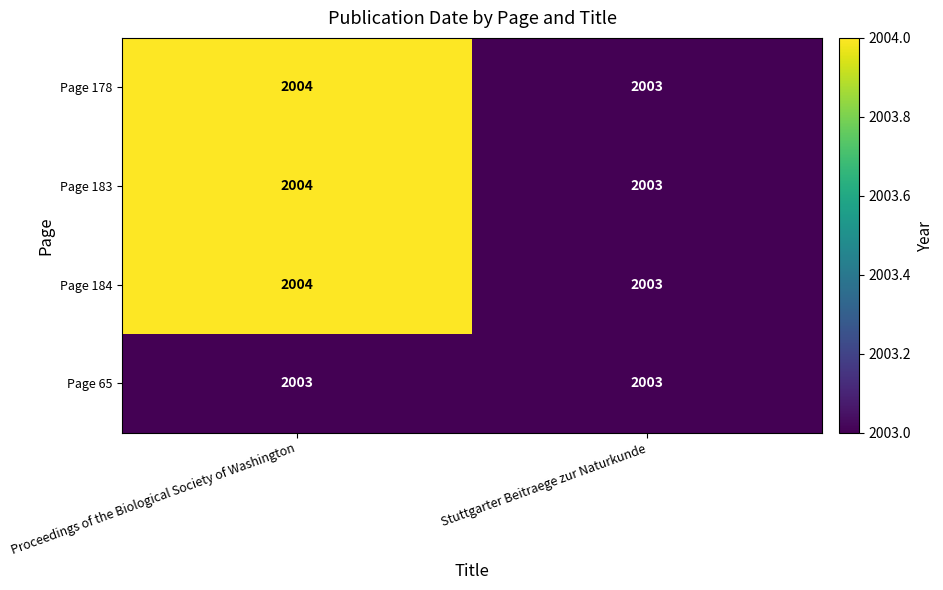

Rank the categories by Page 184 value from lowest to highest.

Stuttgarter Beitraege zur Naturkunde, Proceedings of the Biological Society of Washington